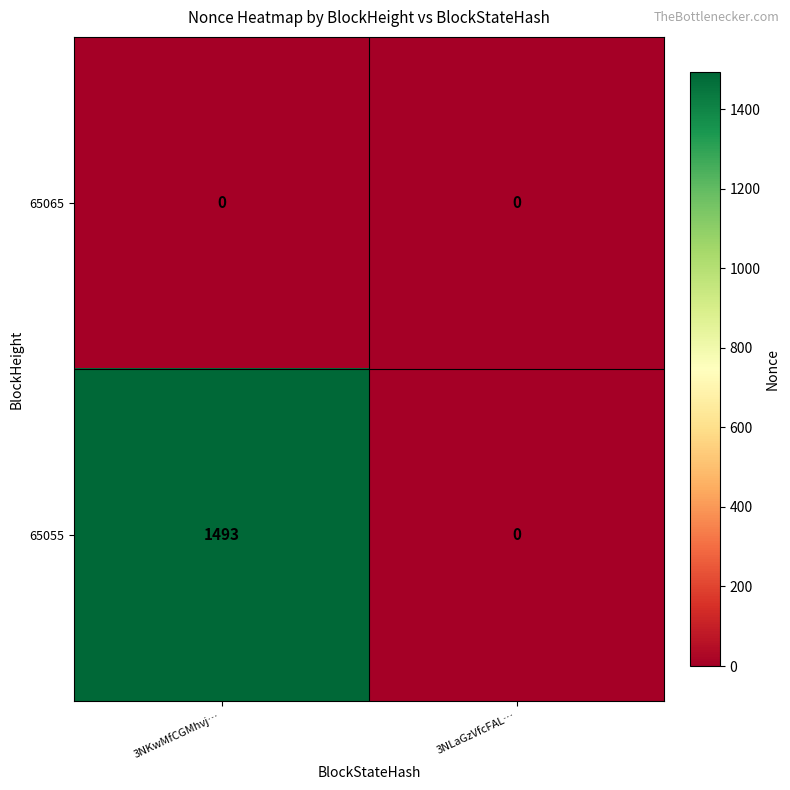

What is the total value across all series at 3NKwMfCGMhvj…?

1493